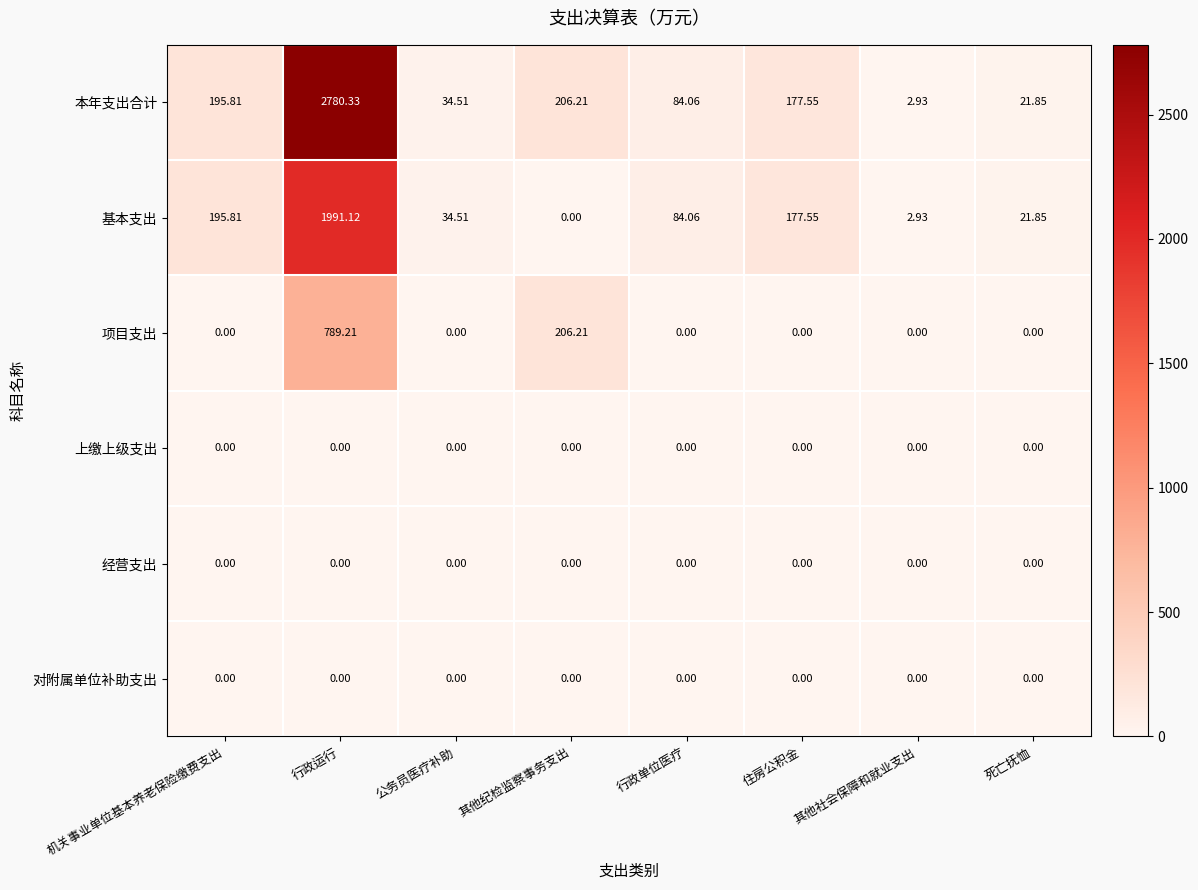

Rank the categories by 本年支出合计 value from highest to lowest.

行政运行, 其他纪检监察事务支出, 机关事业单位基本养老保险缴费支出, 住房公积金, 行政单位医疗, 公务员医疗补助, 死亡抚恤, 其他社会保障和就业支出